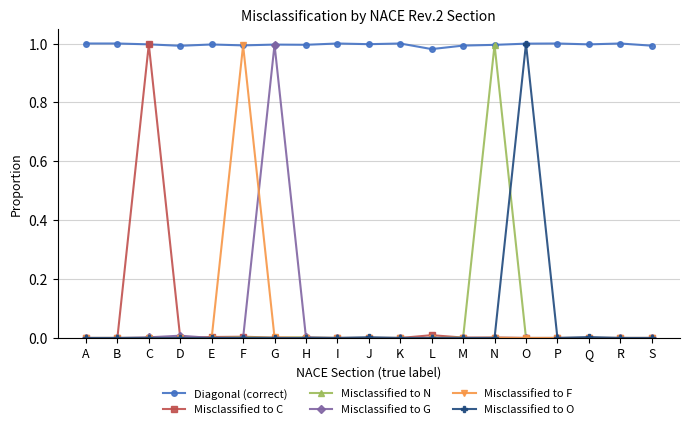

How many series are shown in this chart?

6